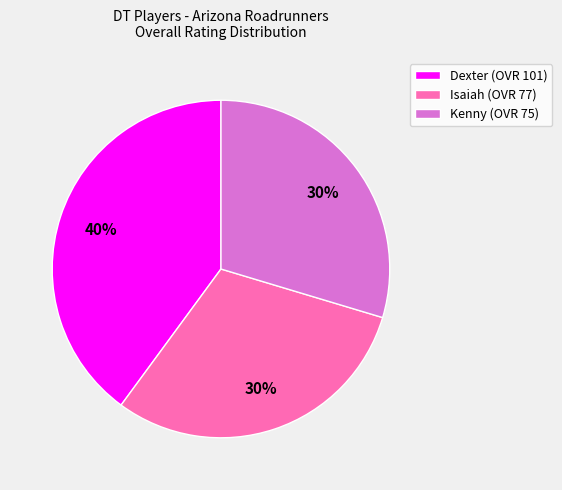

How many slices are in this pie chart?

3